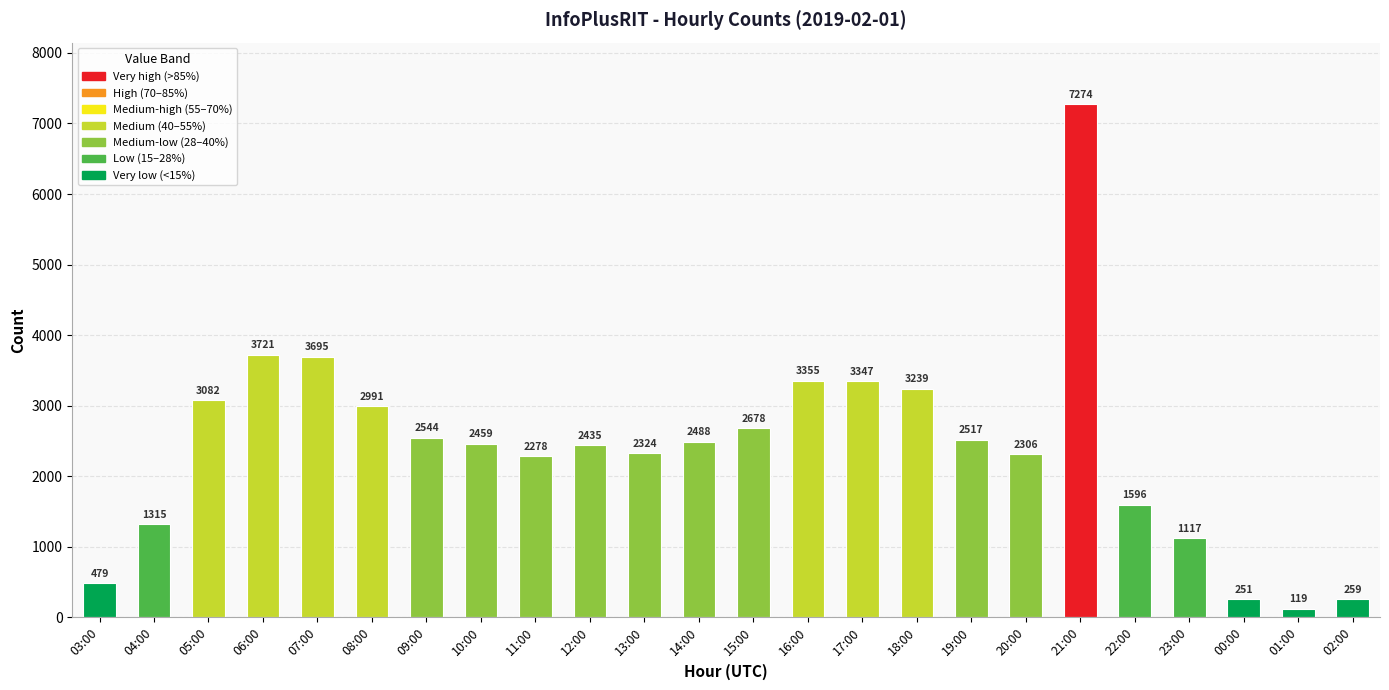

How many bars are there in total?

24